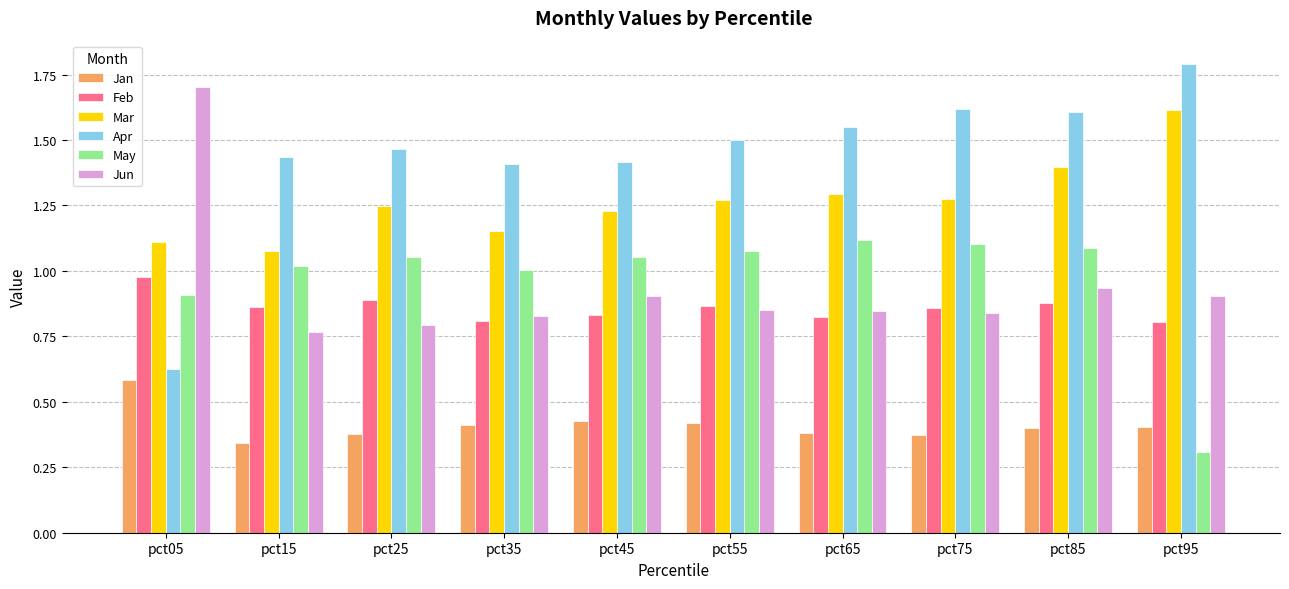

The Mar series shows 1.1 at pct05. True or false?

True